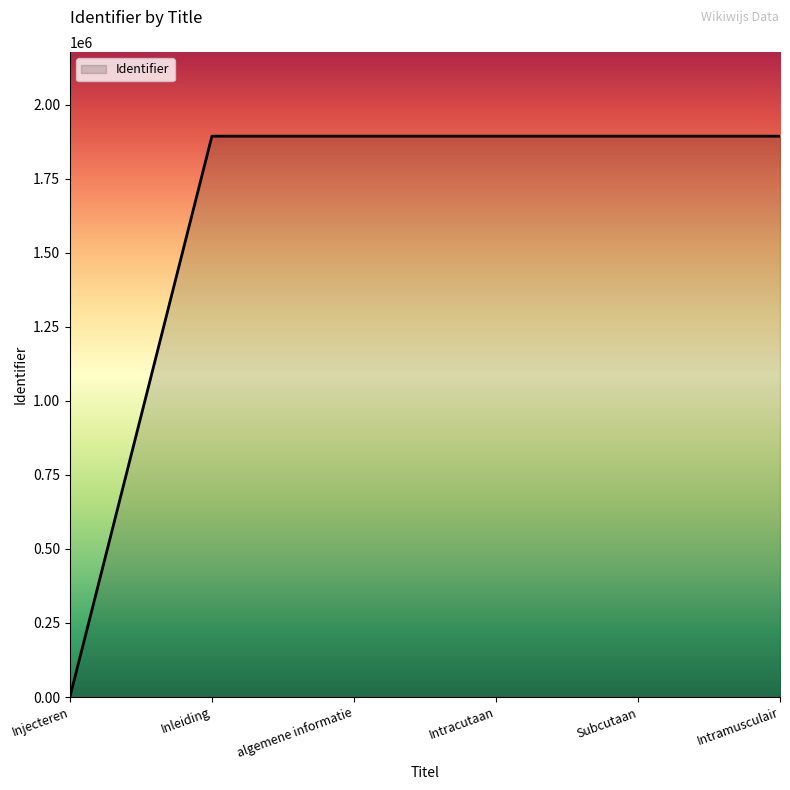

Between Intracutaan and Injecteren, which is larger?

Intracutaan